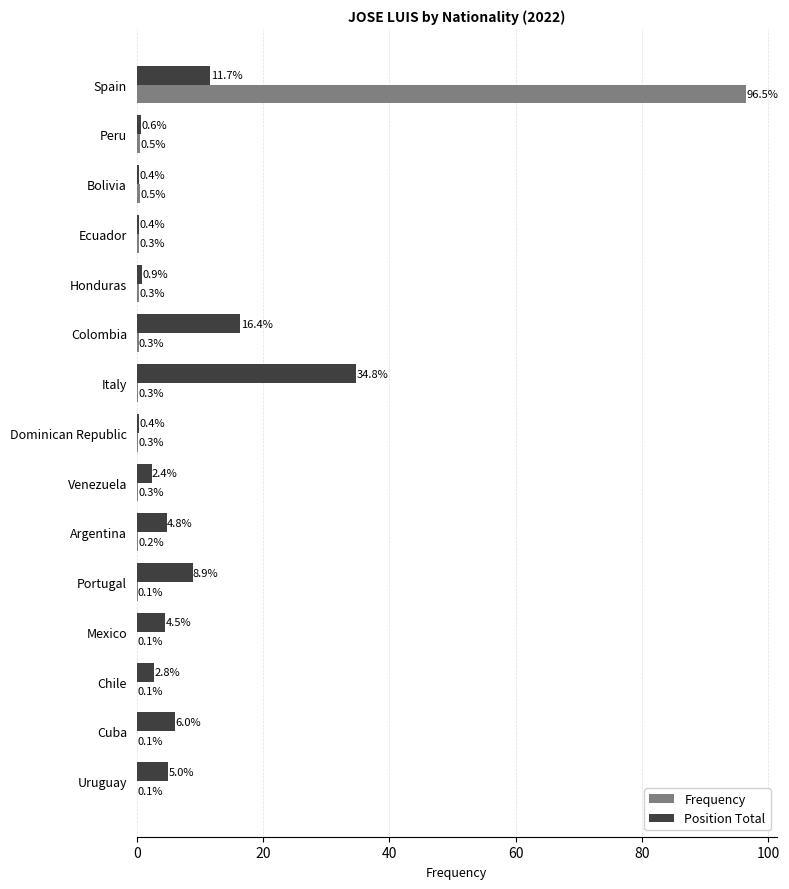

Is the value of Position Total at Dominican Republic greater than the value of Frequency at Cuba?

Yes